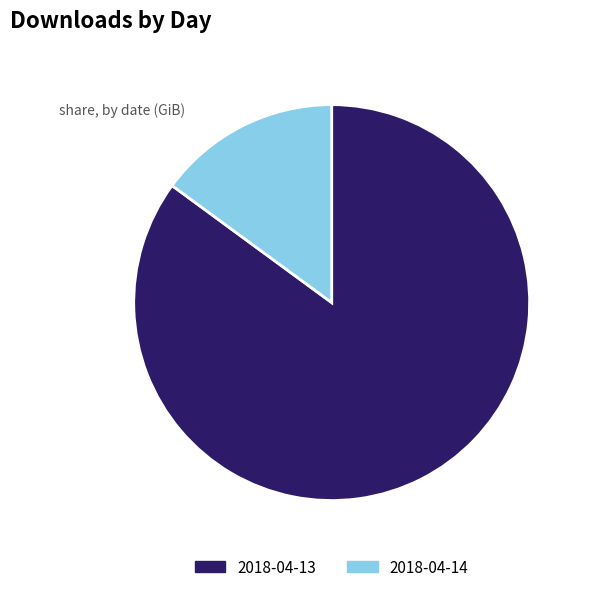

True or false: 2018-04-13 accounts for 95% of the total.

False